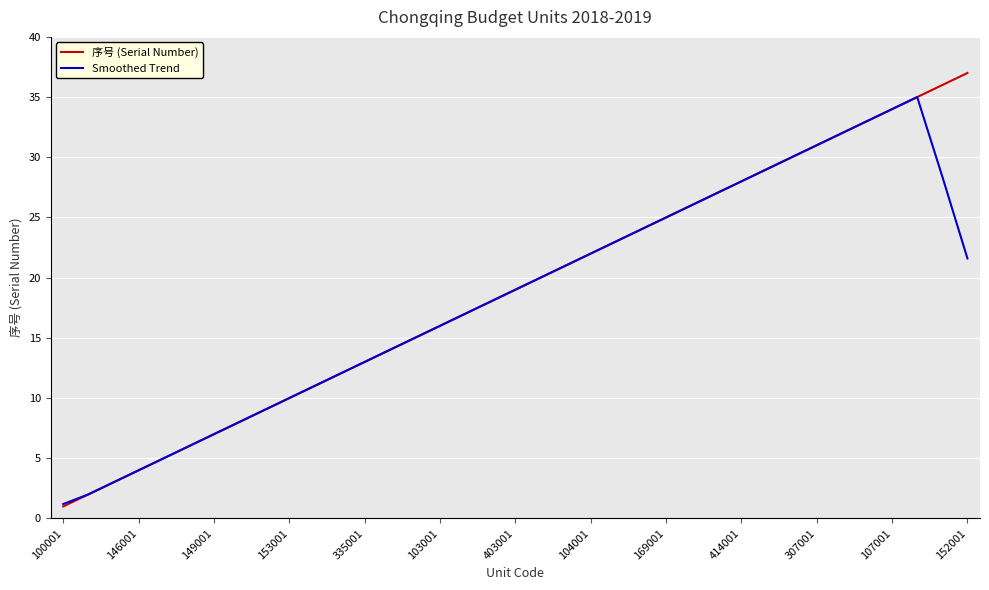

What is the difference between the second highest and minimum values in the Smoothed Trend series?

32.8